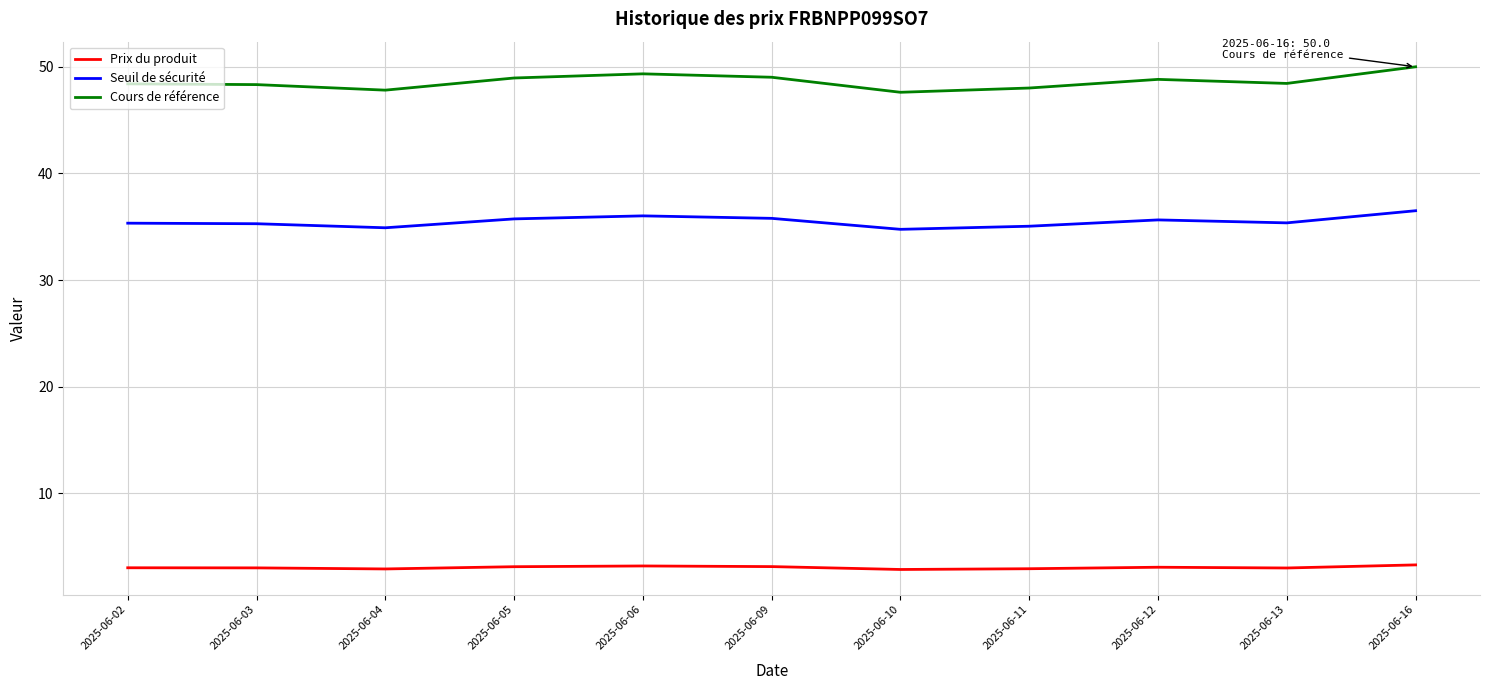

What is the difference between the maximum and minimum values in the Prix du produit series?

0.4